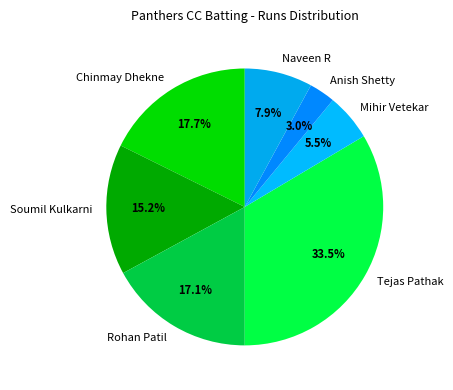

Count the number of slices in the pie.

7